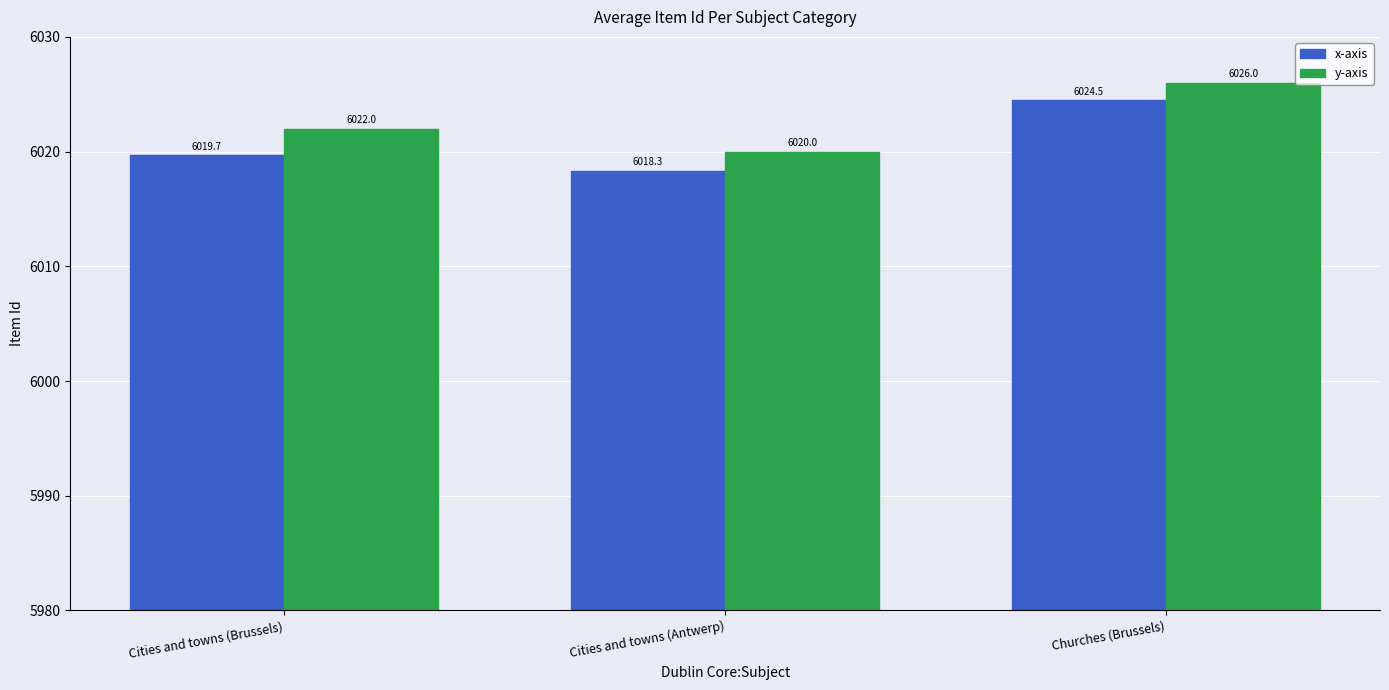

At which category does the chart reach its minimum across all series?

Cities and towns (Antwerp)